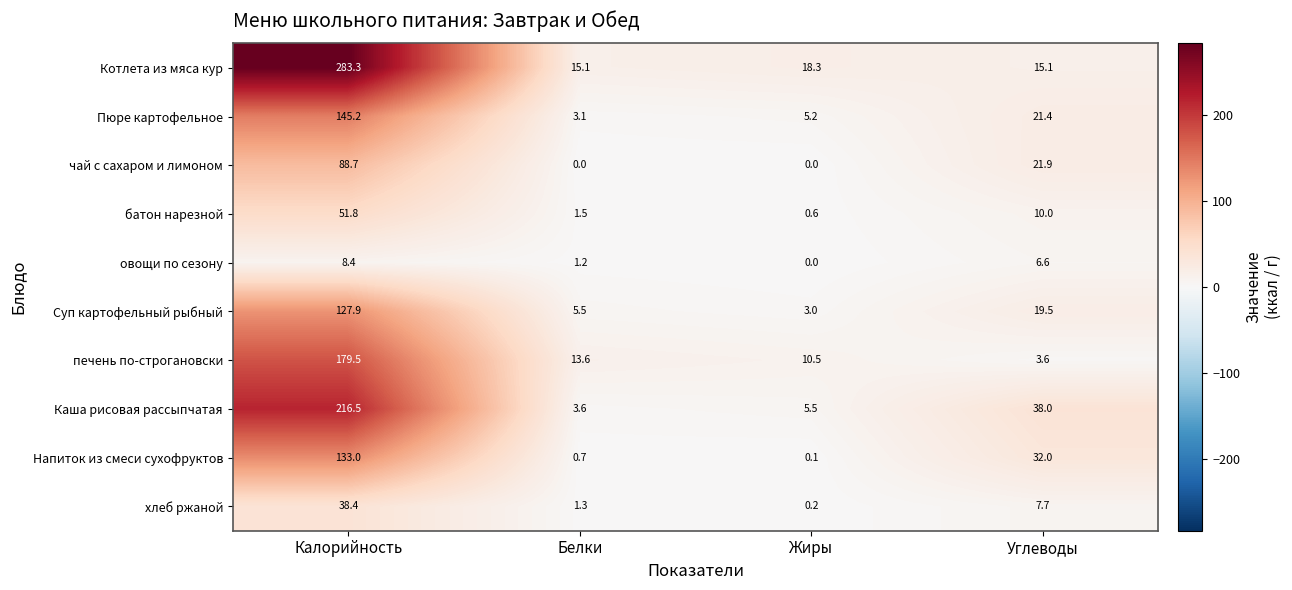

Which series has the largest total across all categories?

Котлета из мяса кур